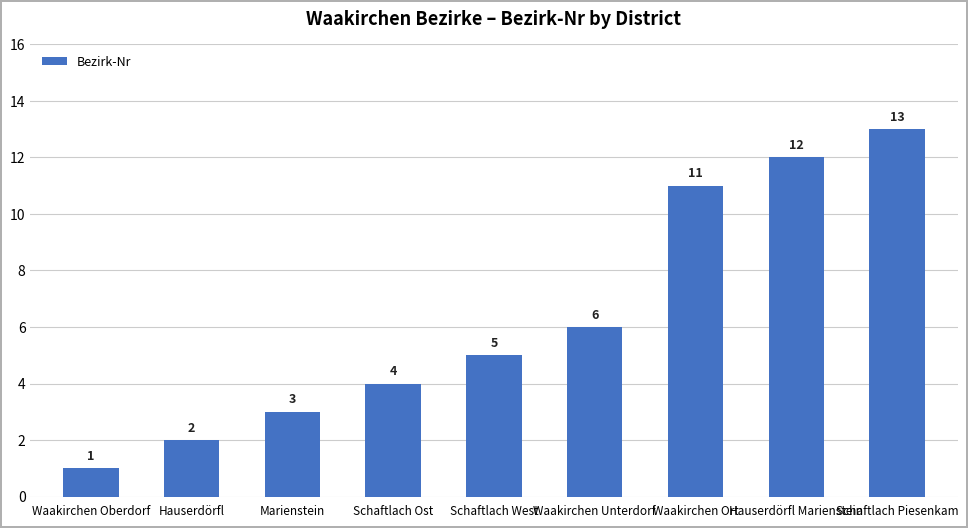

What is the difference between the values at Waakirchen Unterdorf and Marienstein?

3